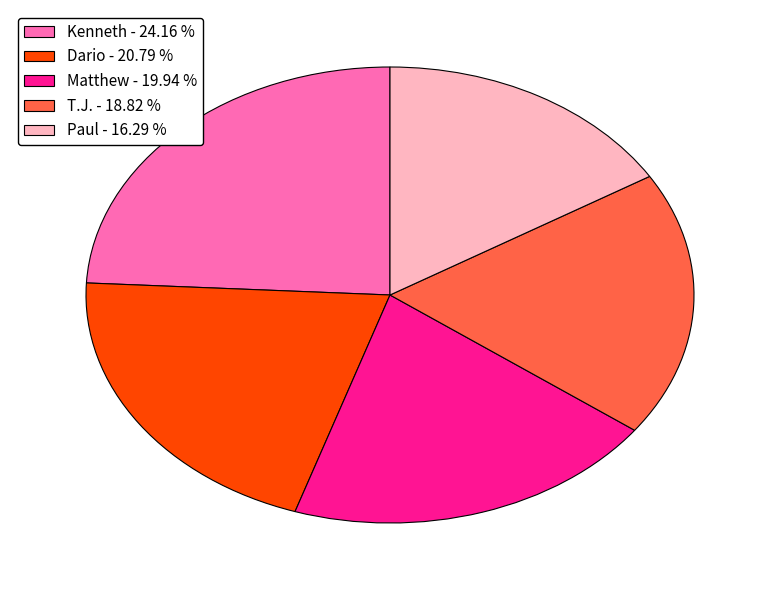

What is the ratio of the value at Dario - 20.79 % to the value at Matthew - 19.94 %?

1.0